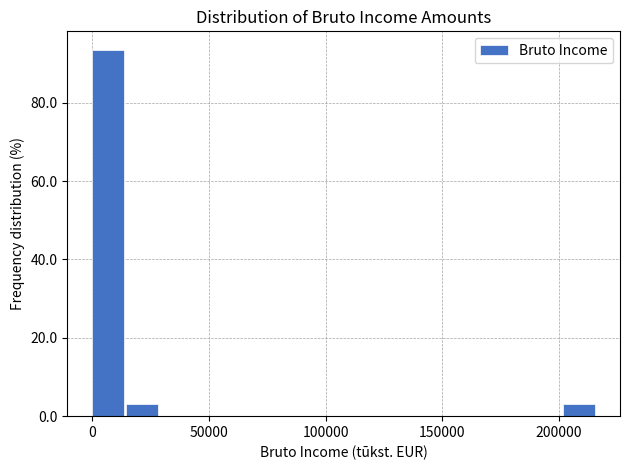

Around what value on the x-axis is the tallest bar? Give the approximate position of its centre, as read against the axis.

5000